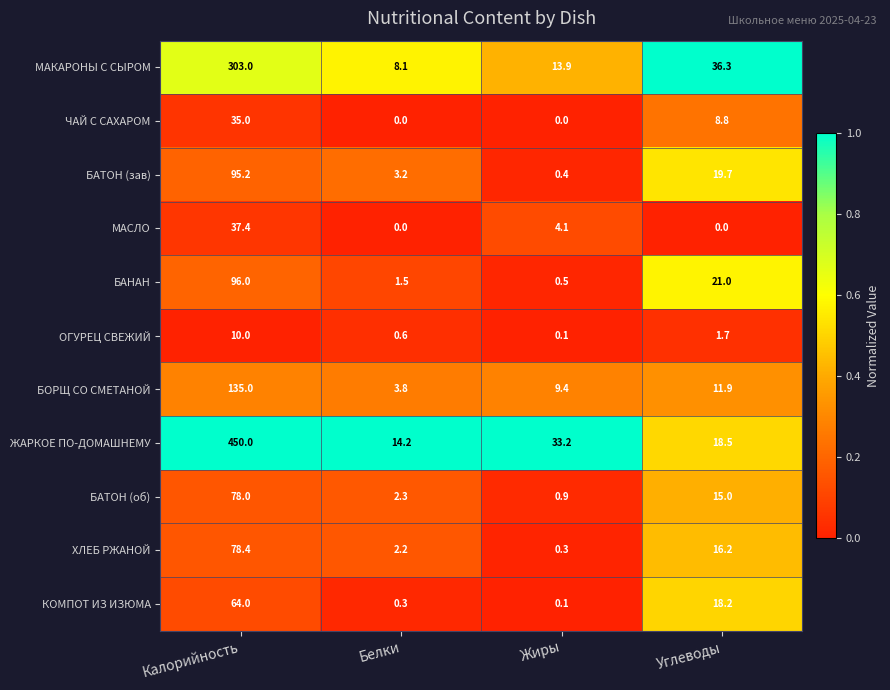

What is the total value across all series at Белки?

36.2